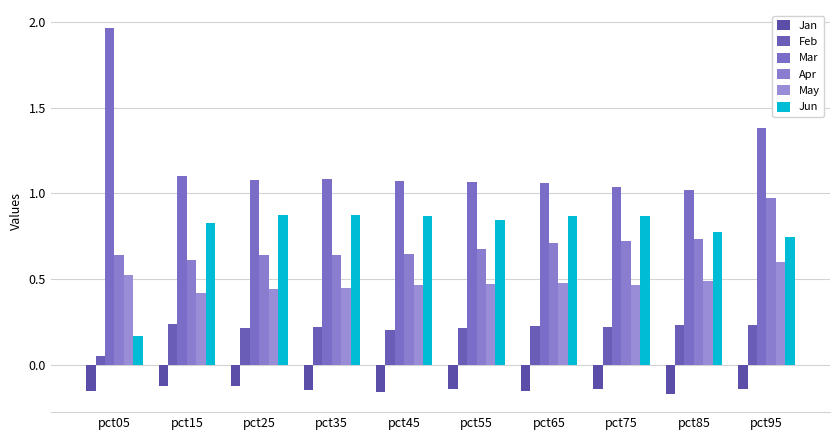

How many bars are there in each group?

6